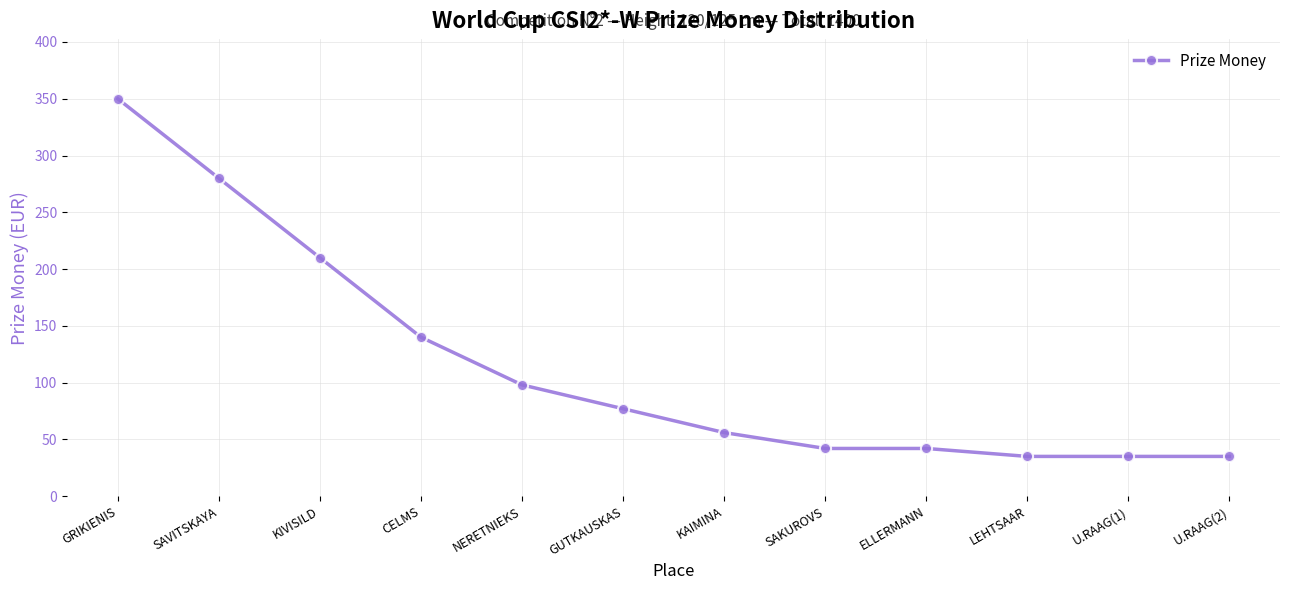

How many categories are shown in the chart?

12